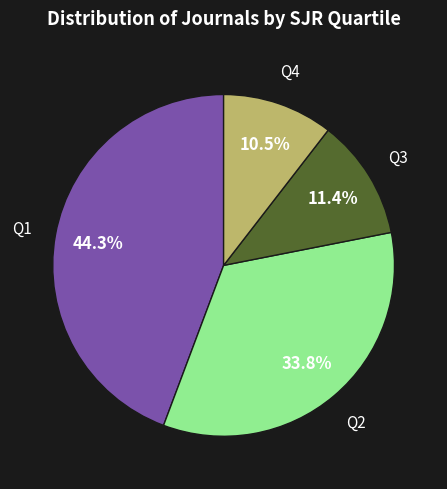

How many segments does this pie chart have?

4